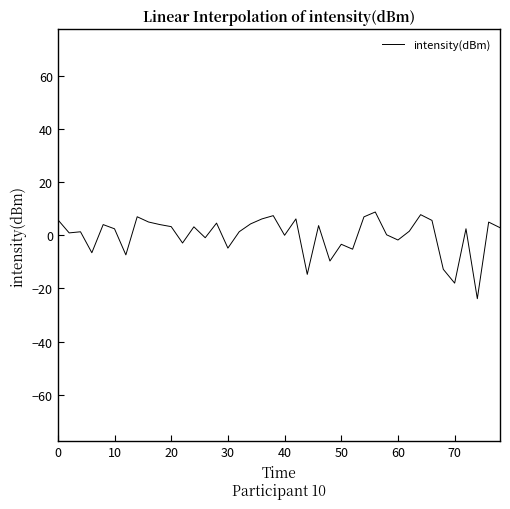

What is the greatest value displayed?

8.8